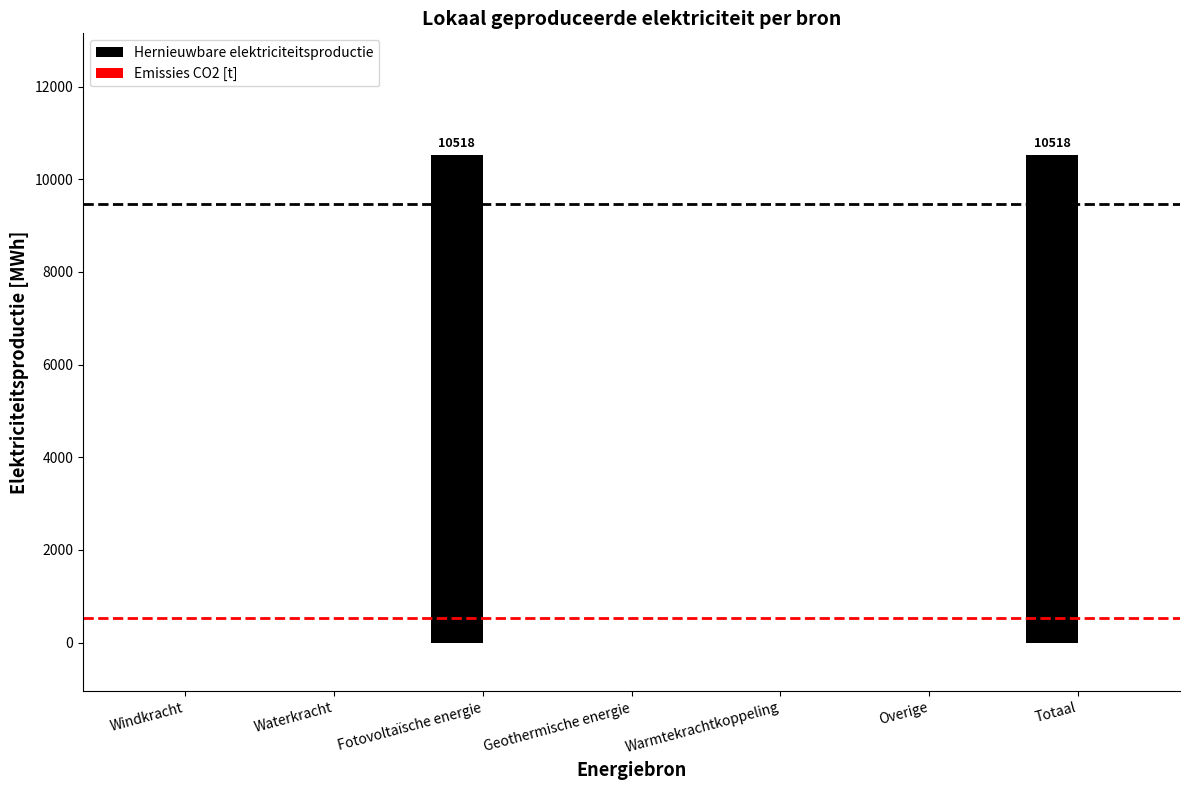

Does the chart contain stacked bars?

No